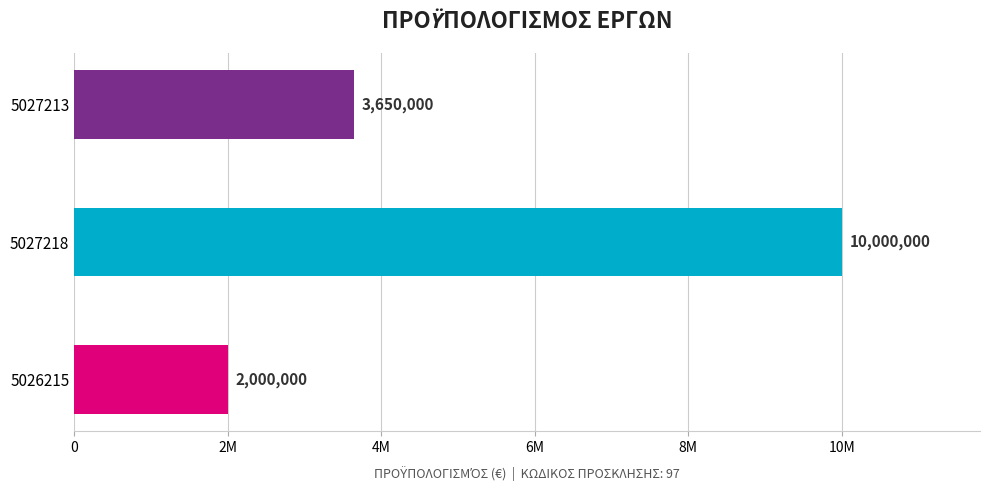

What is the average value?

5216667